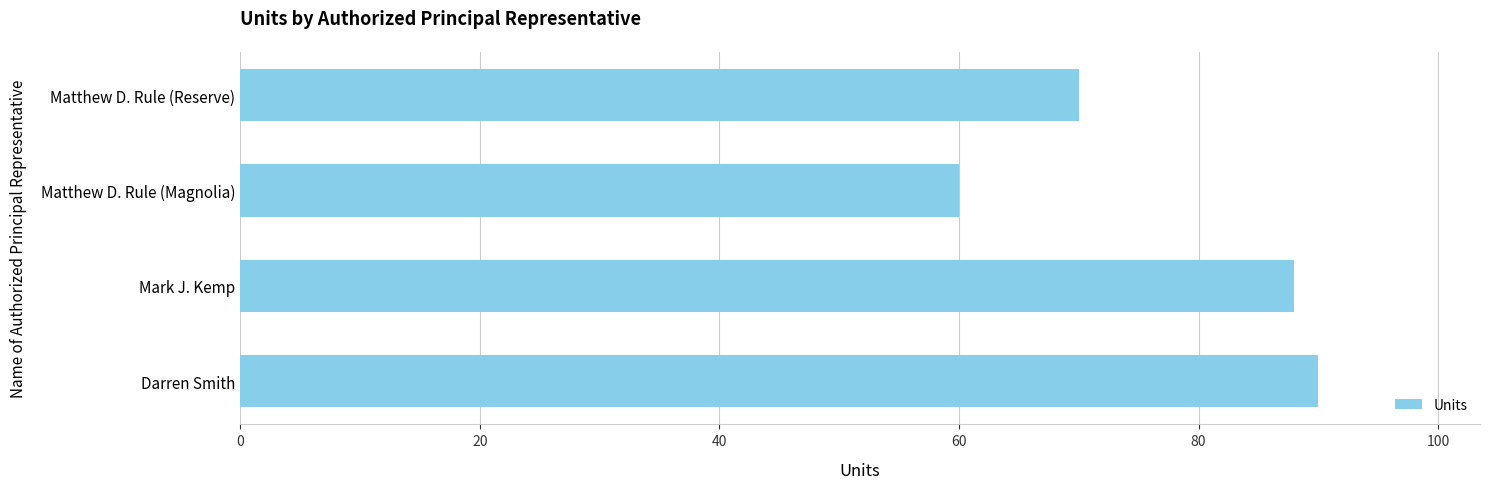

What is the difference between the second highest and minimum values?

28